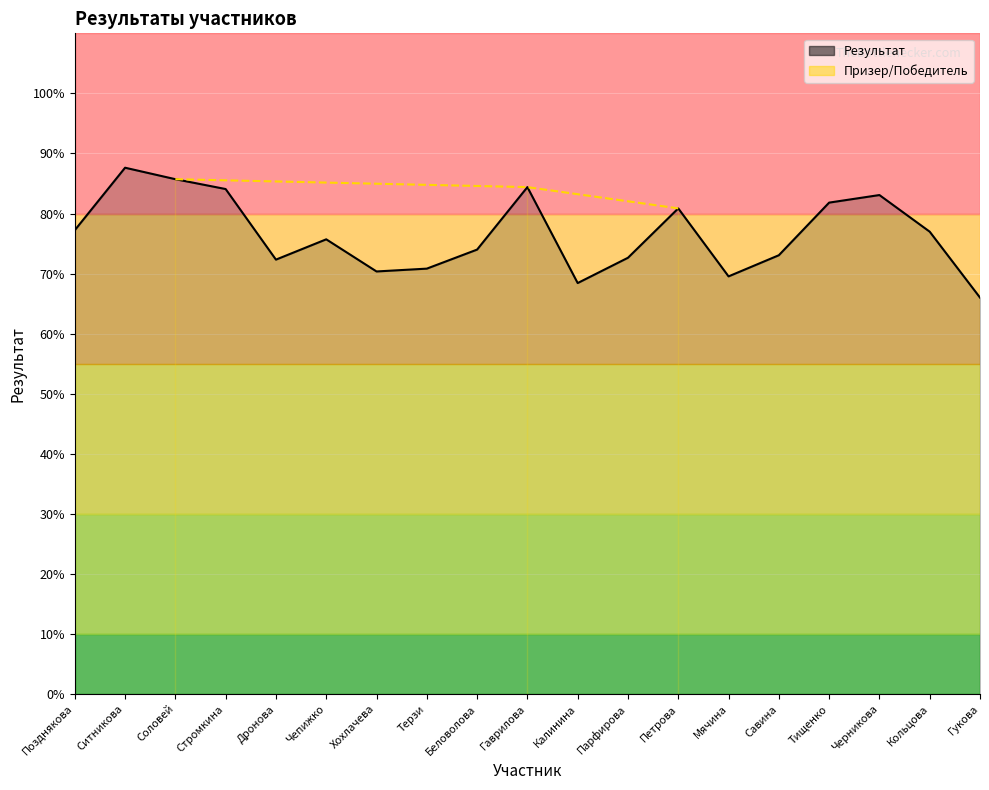

Count the number of categories in the chart.

19